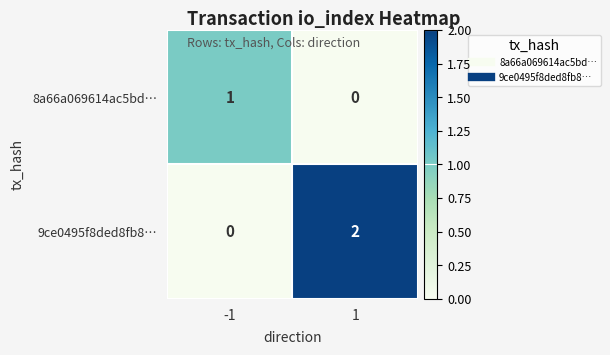

Reading left to right, list all the values displayed in this chart.

8a66a069614ac5bd…: 1	0
9ce0495f8ded8fb8…: 0	2